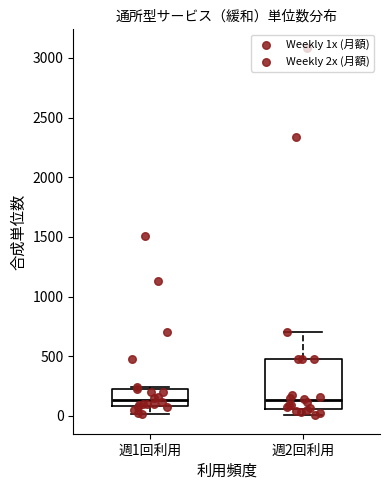

Which box is the tallest, from its lower edge to its upper edge?

週2回利用